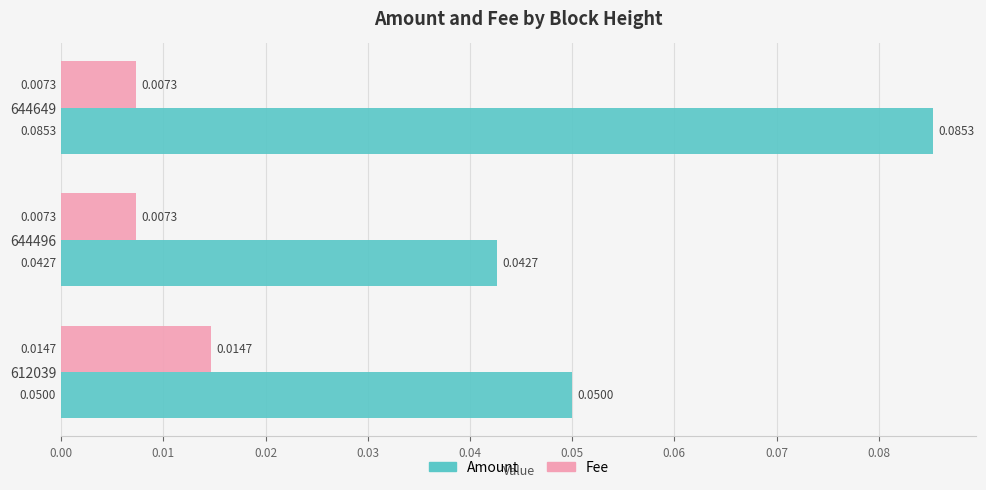

Rank the series by their maximum value, from highest to lowest.

Amount, Fee